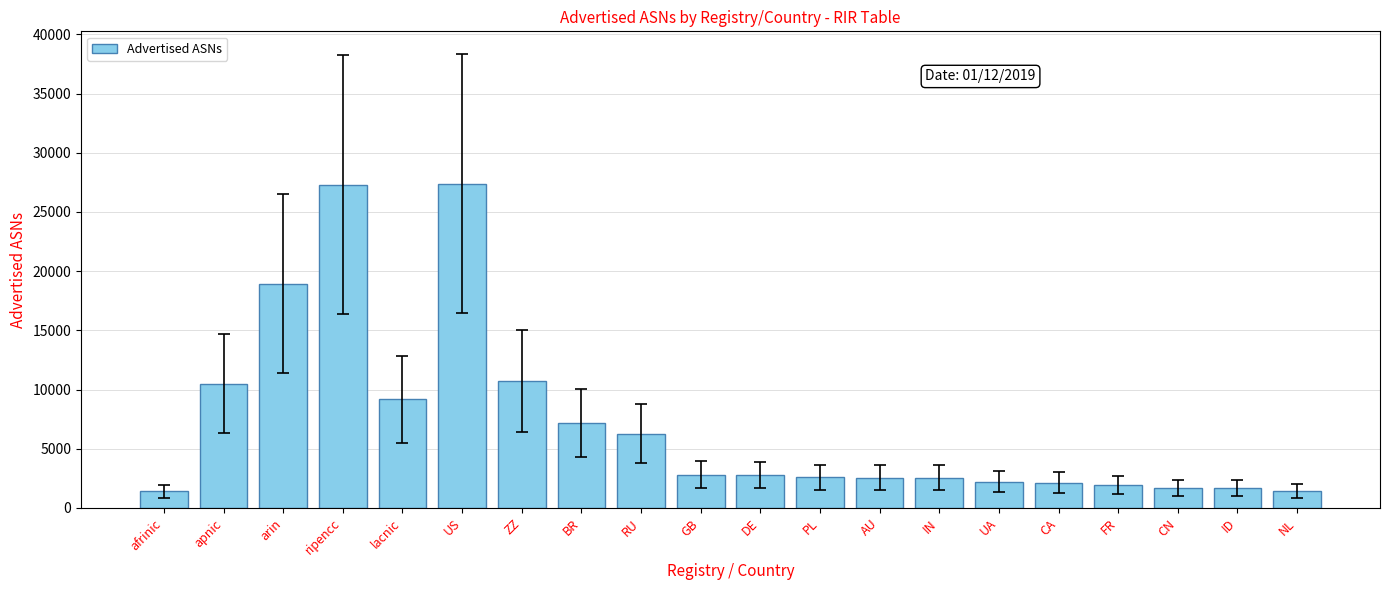

The value at ripencc is 27309. True or false?

True